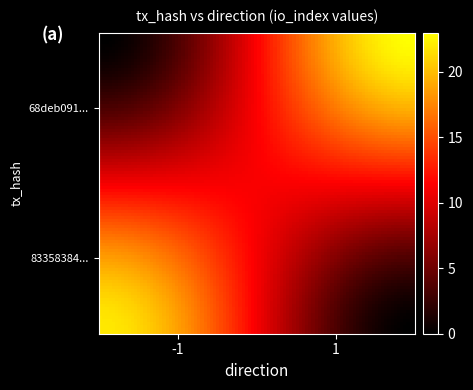

Which series has the largest total across all categories?

68deb091435d7d8b28d870b55c846d8de445264